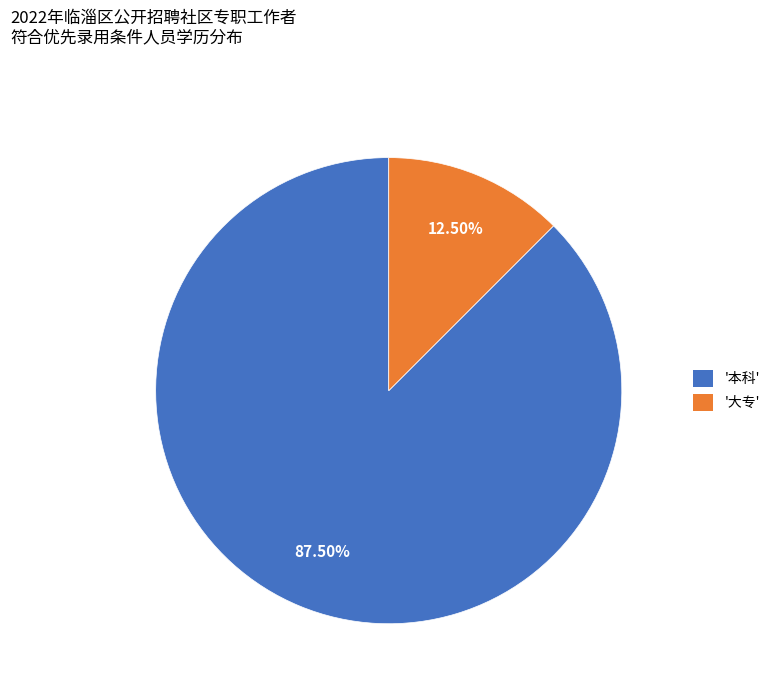

Which has a higher value, '本科' or '大专'?

'本科'